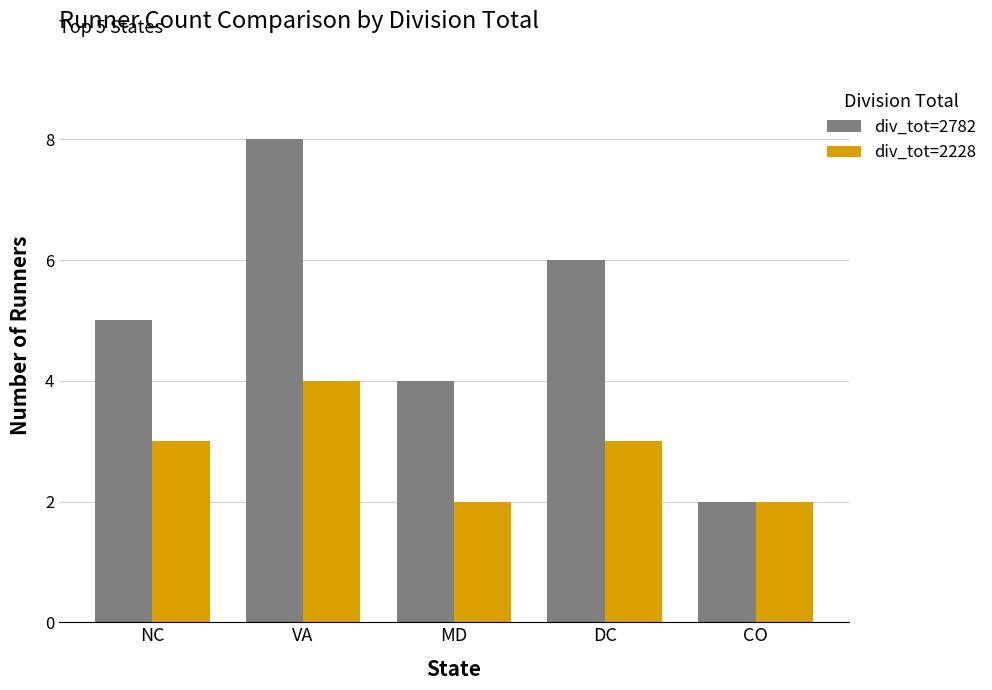

What is the highest value of the div_tot=2228 series?

4